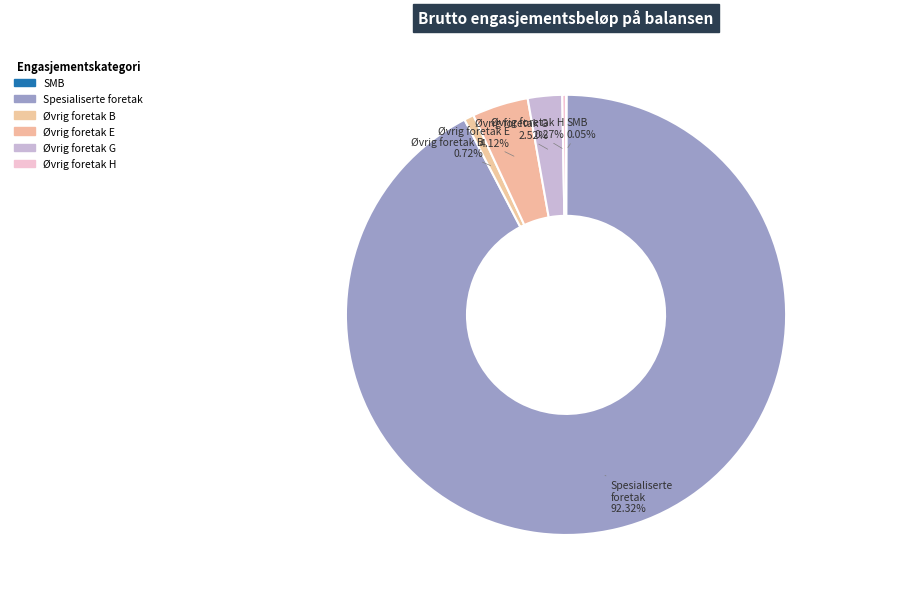

Which slice is the largest?

Spesialiserte foretak